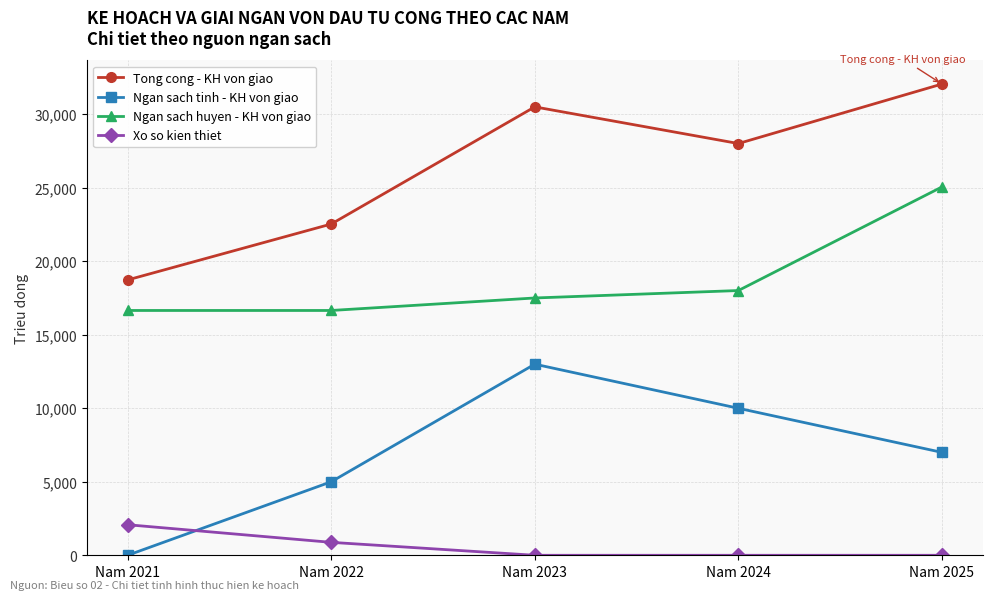

What is the total value across all series at Nam 2024?

56018